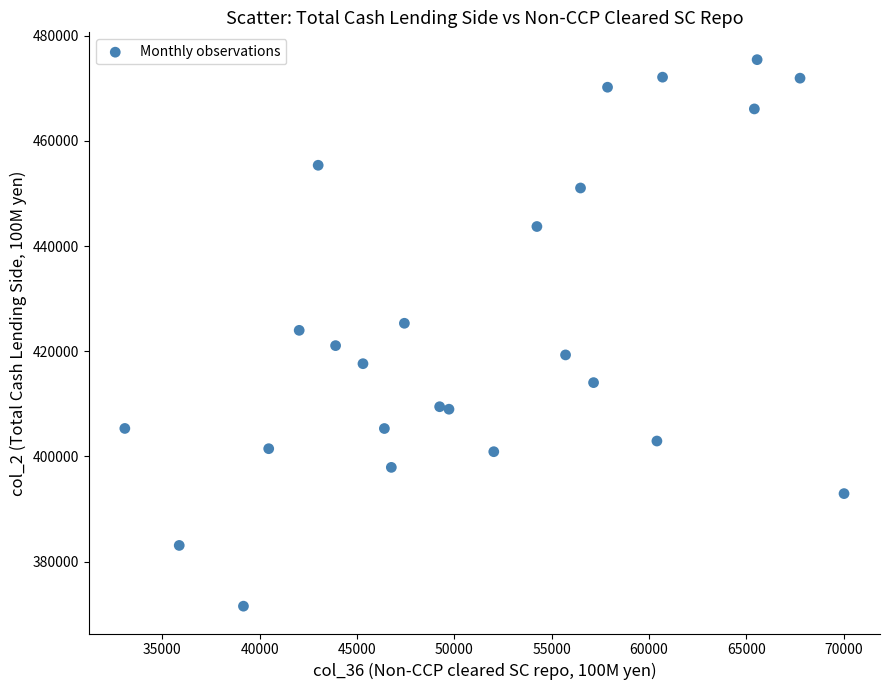

What is the range of Y values (max minus min)?

103945